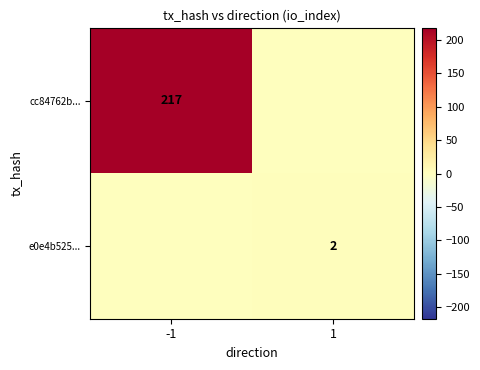

Is it true that cc84762b... equals 217 at -1?

True